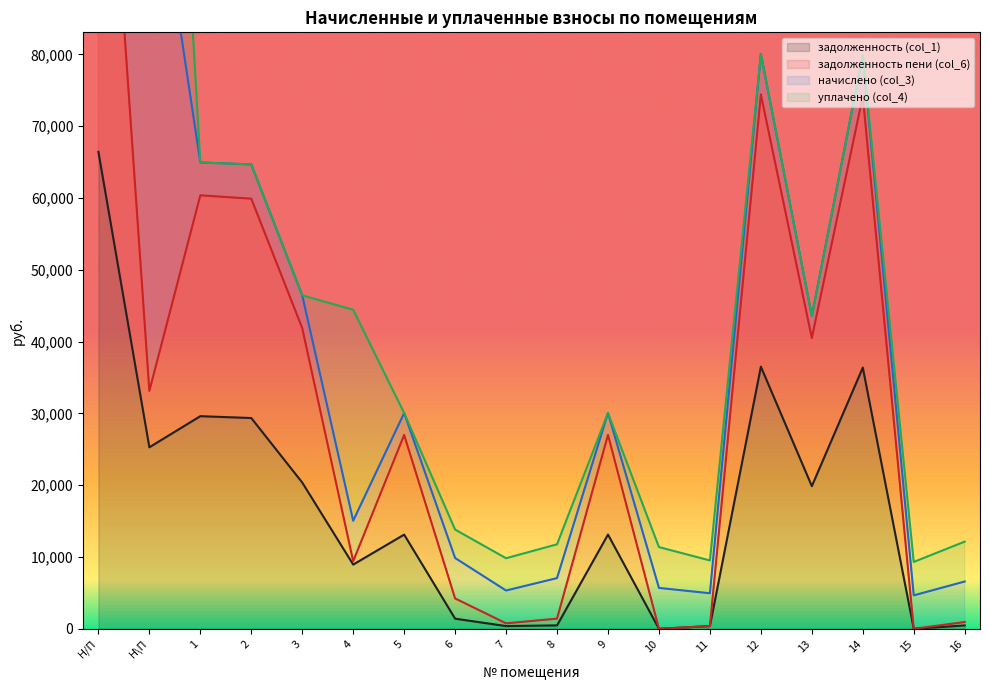

Between 5 and 13, which series saw the biggest shift?

задолженность пени (col_6)